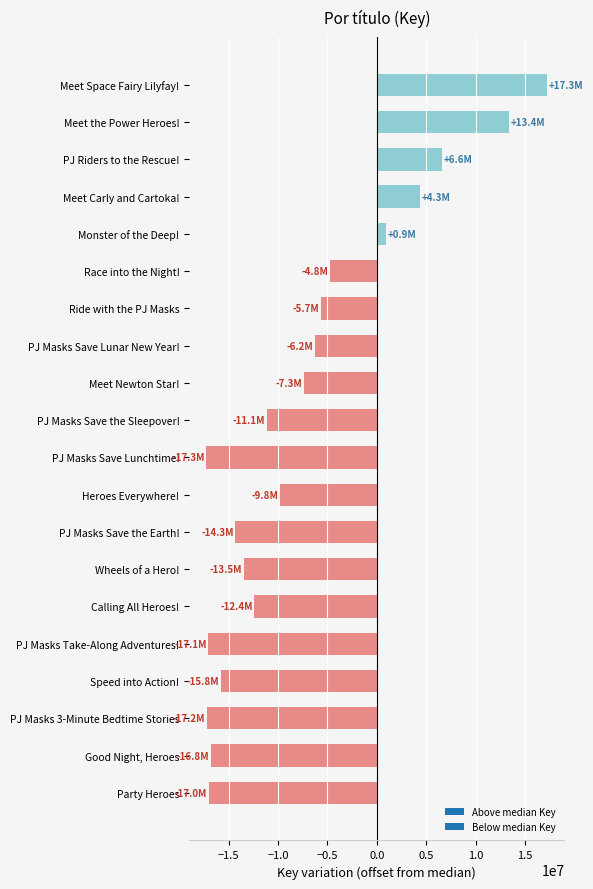

True or false: the data shows -12391525.5 at Calling All Heroes!.

True